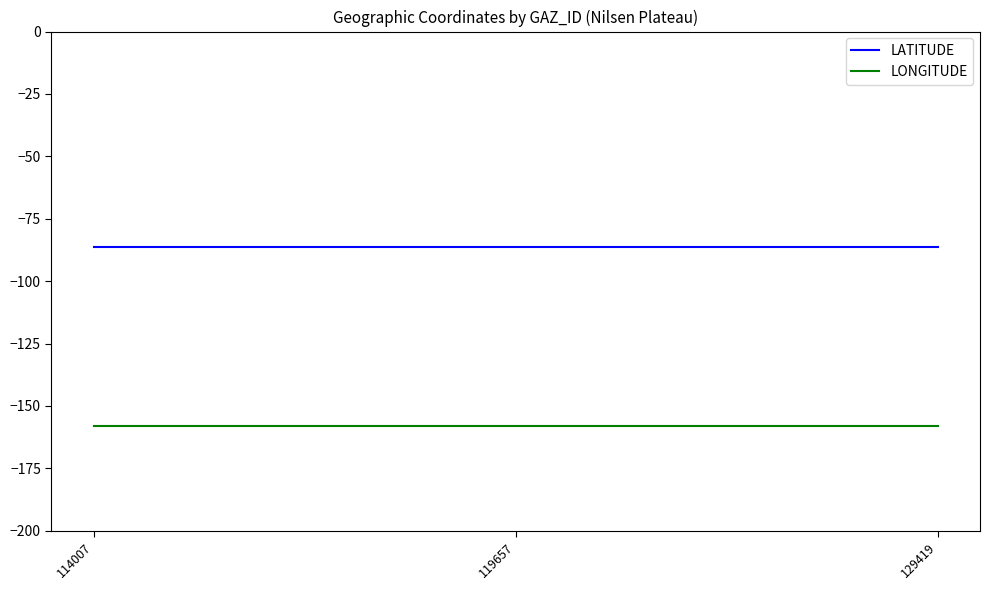

True or false: LONGITUDE has a value of -158.0 at 129419.

True